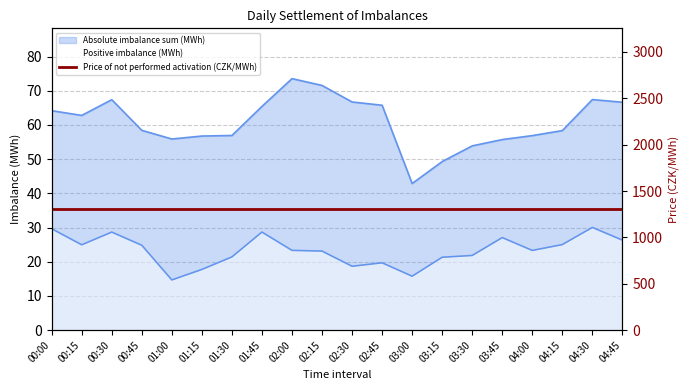

What is the sum of the Absolute imbalance sum (MWh) values at 00:45 and 01:15?

115.2